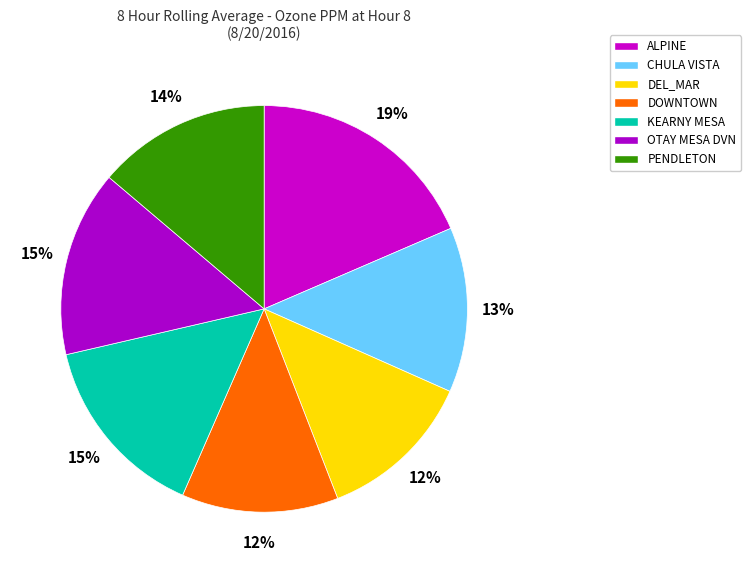

What percentage is the CHULA VISTA slice, to the nearest percent?

13%